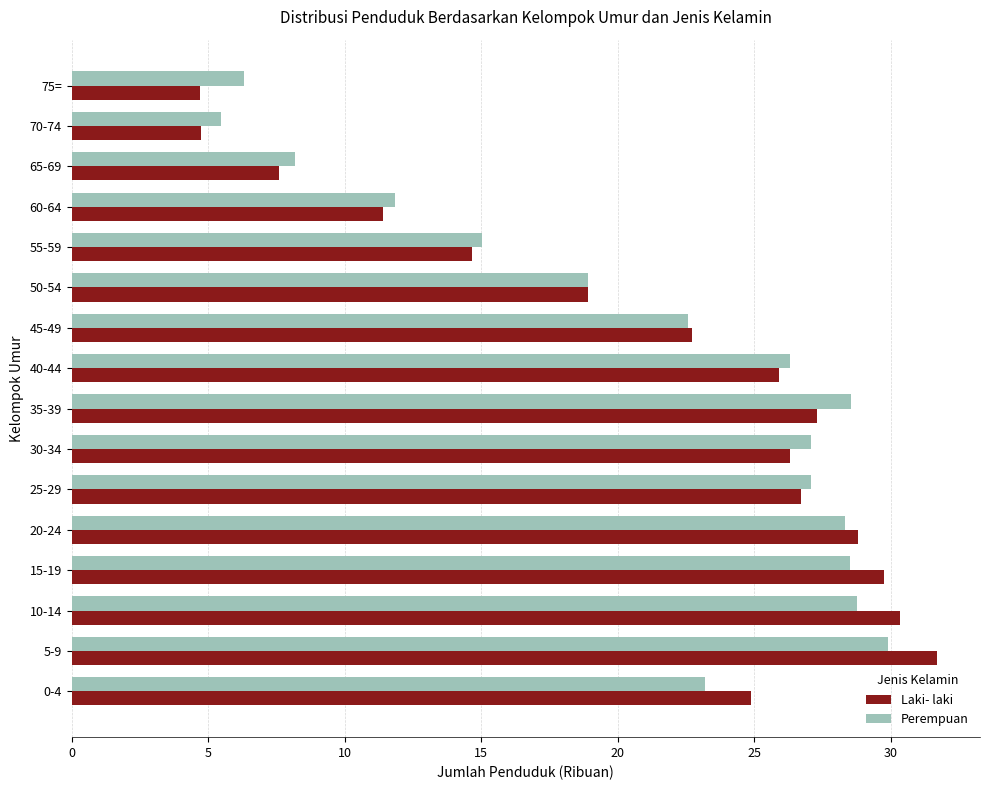

Which series has the widest spread of values?

Laki- laki